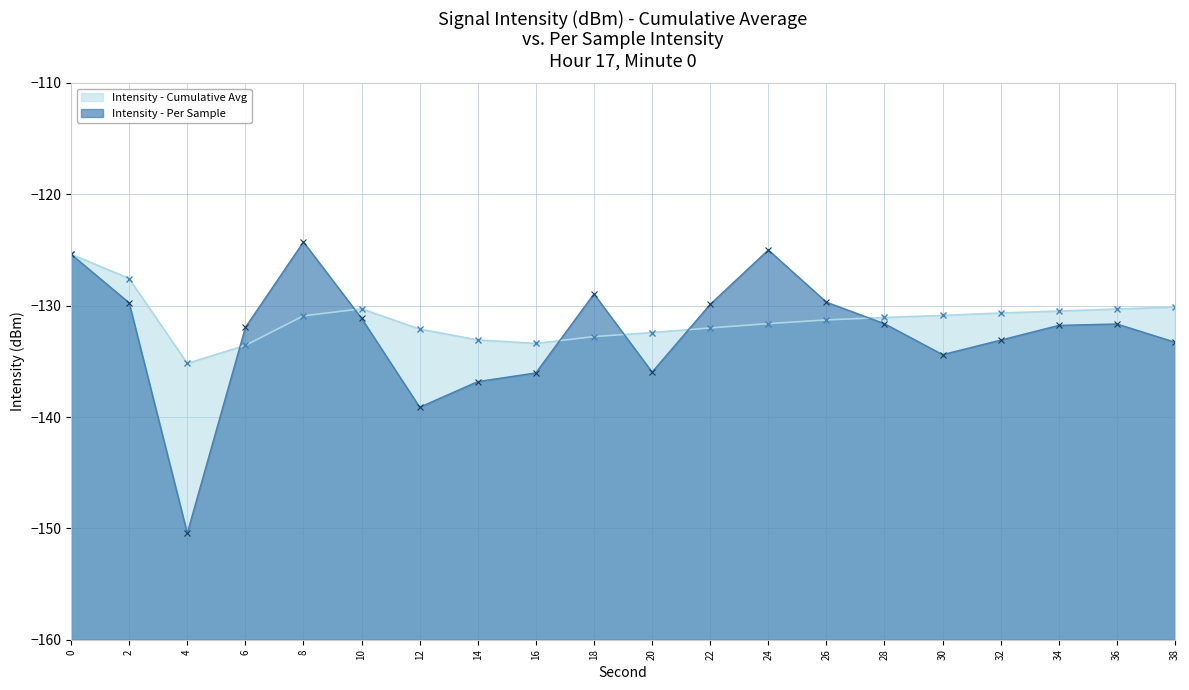

List the series in order of their peak value, lowest first.

Intensity (dBm) - Cumulative Avg, Intensity (dBm) - Per Sample